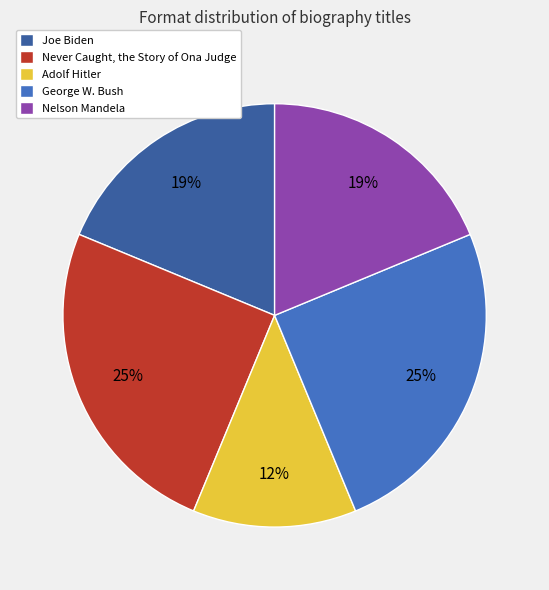

Is Nelson Mandela the majority of the pie?

No